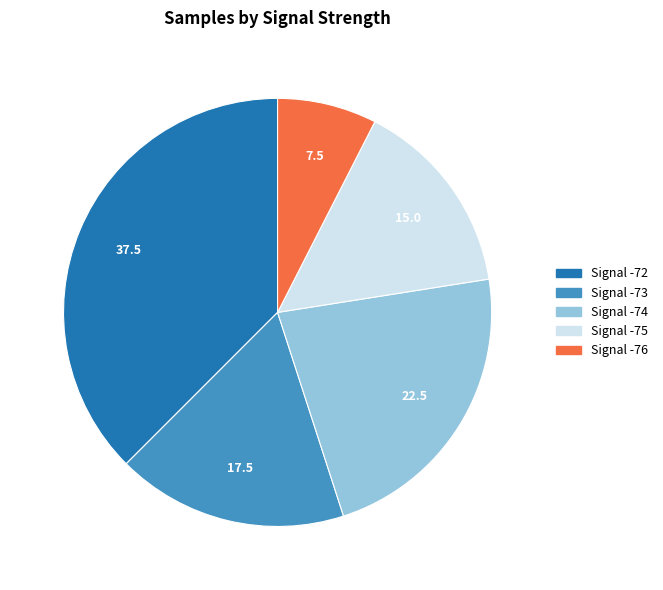

Which slice is the largest?

Signal -72